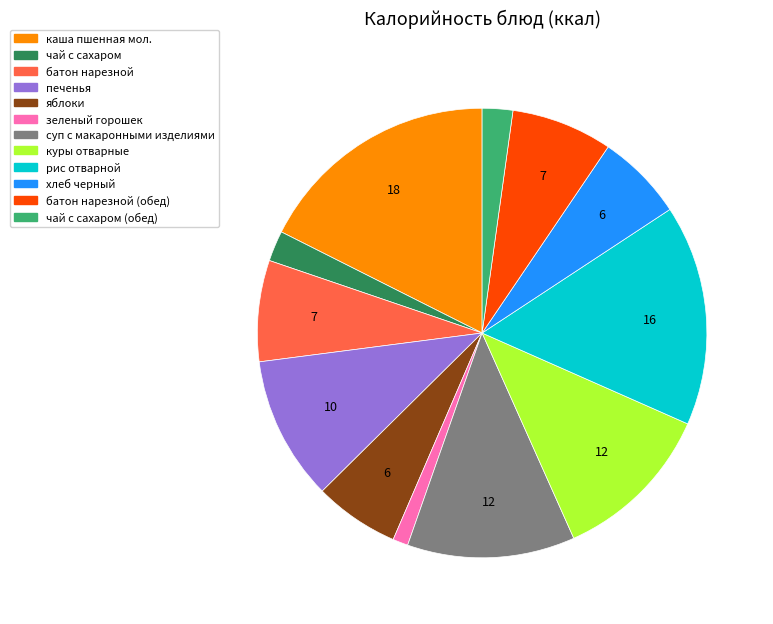

Which slice is the largest?

каша пшенная мол.